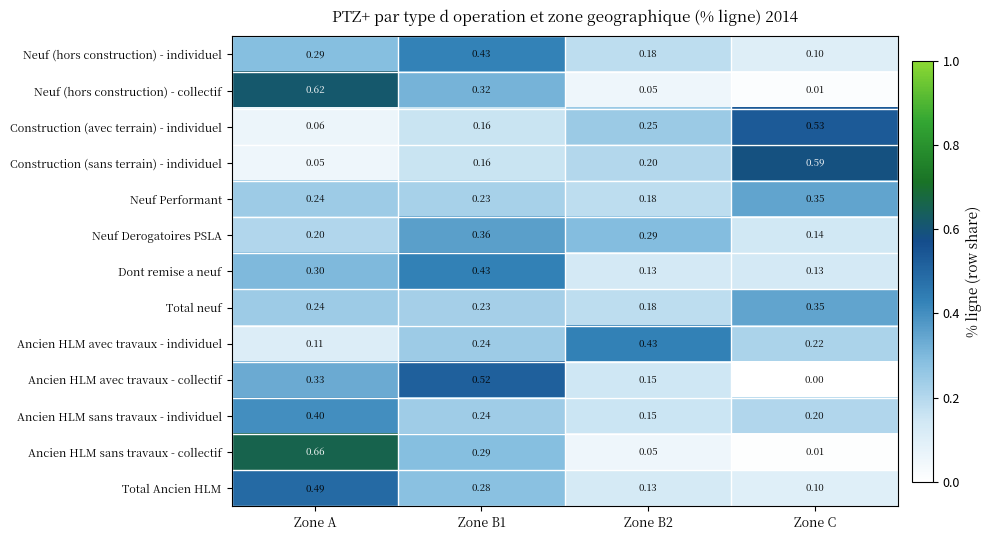

Count the number of data series in this chart.

13